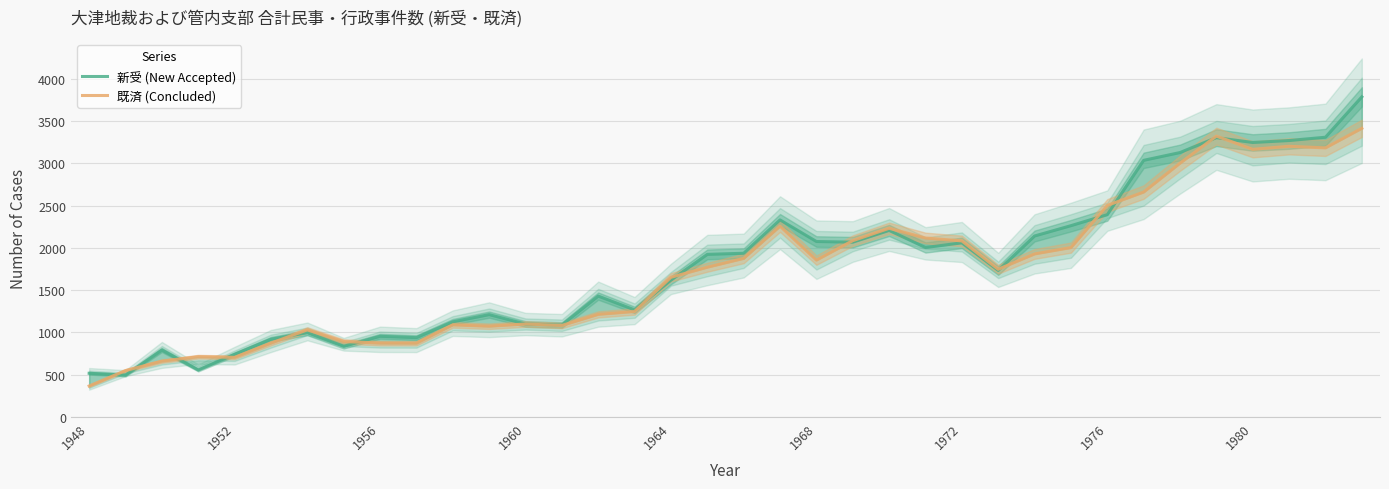

How many times do 既済 (Concluded) and 新受 (New Accepted) cross each other?

14